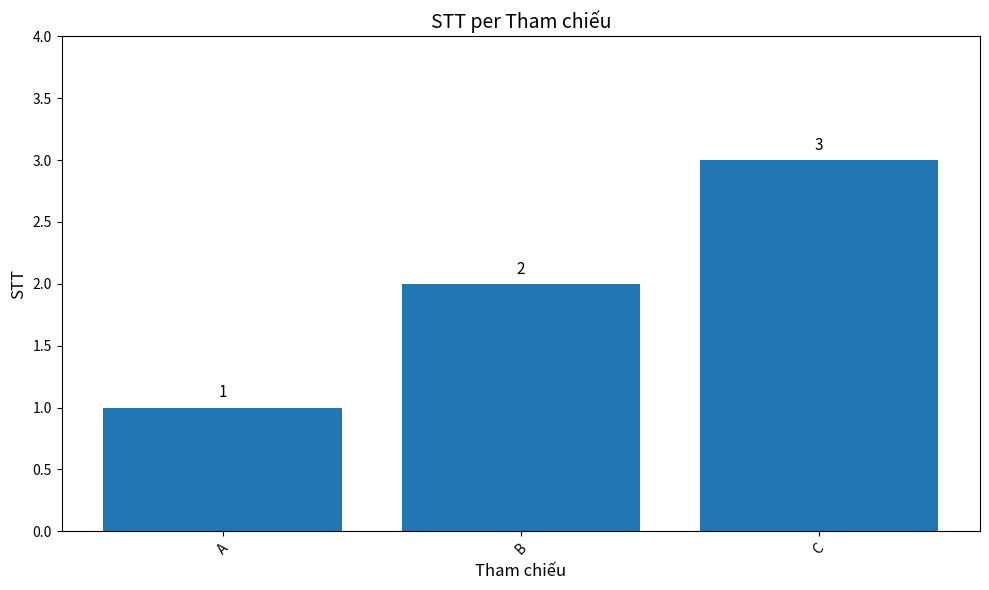

What is the sum of all values?

6